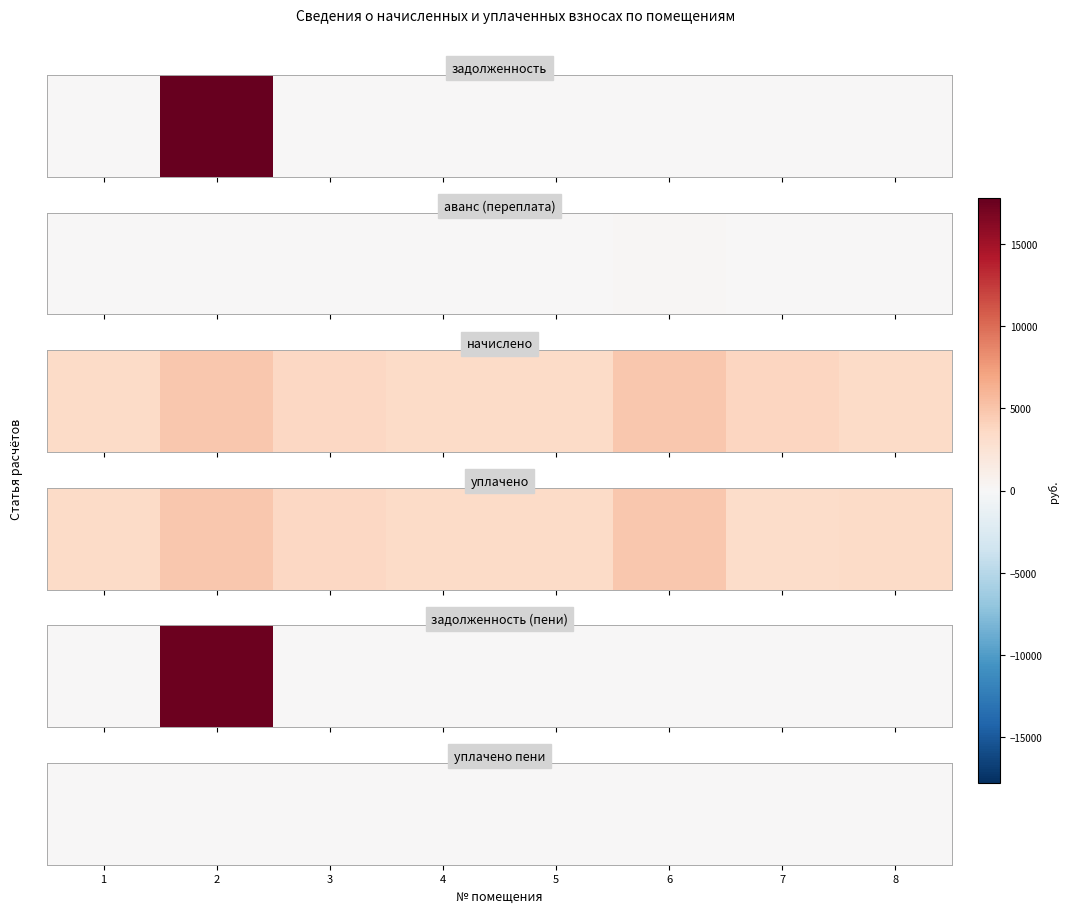

How many values in the уплачено series exceed 3475?

4